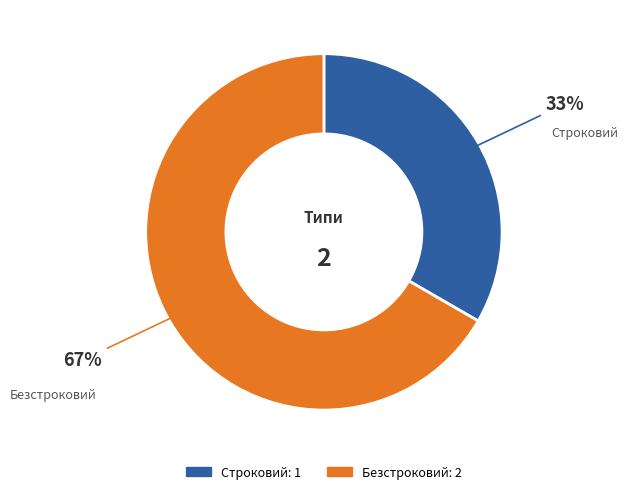

True or false: Строковий accounts for 33% of the total.

True